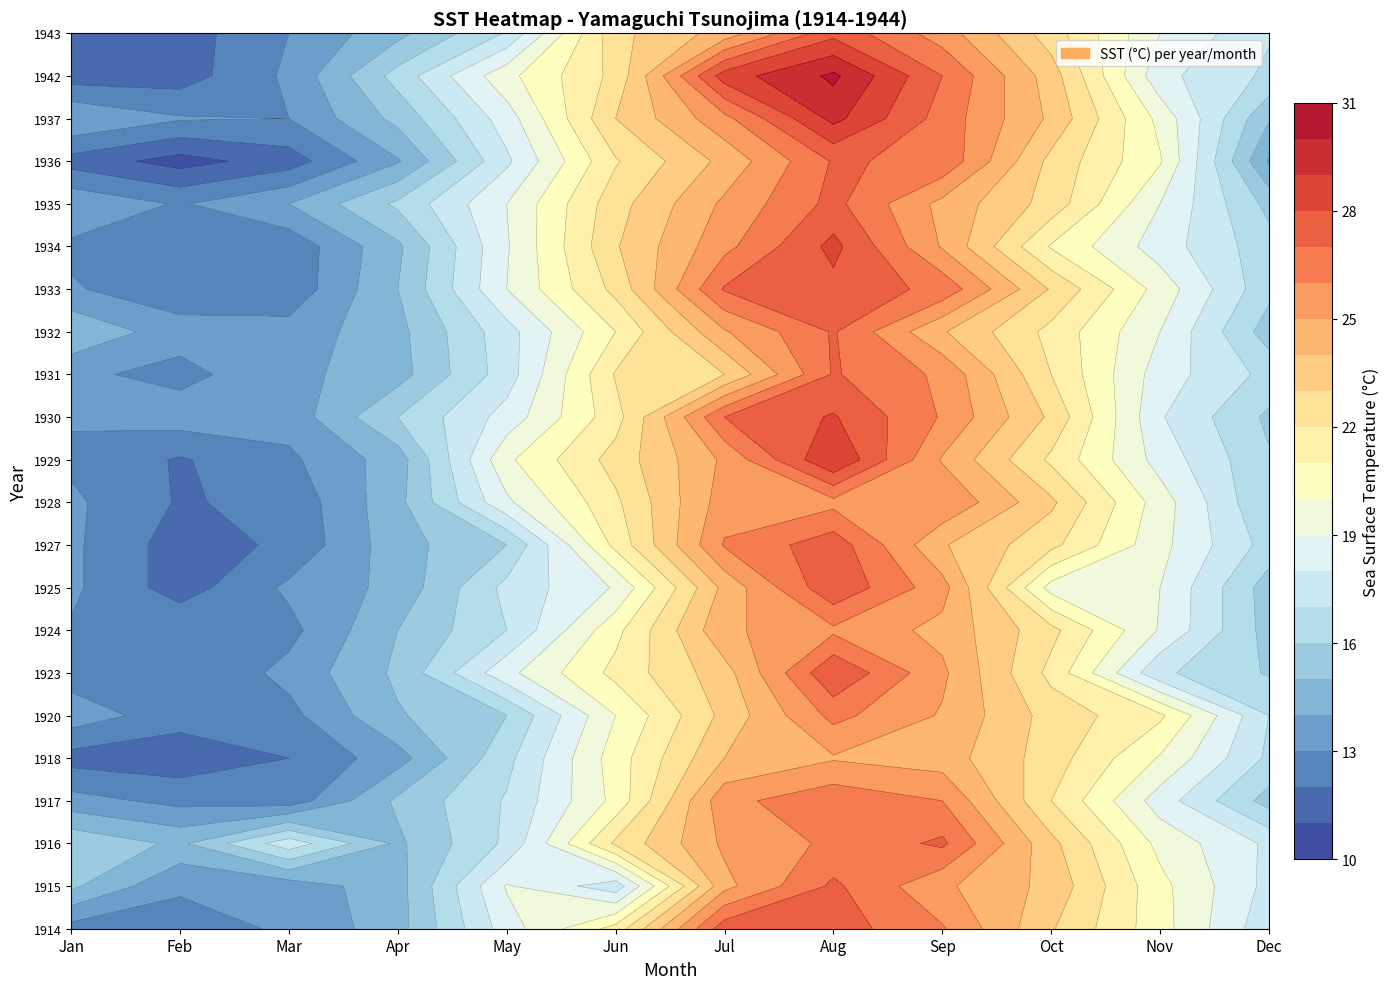

What is the sum of all 1943 values?

227.0